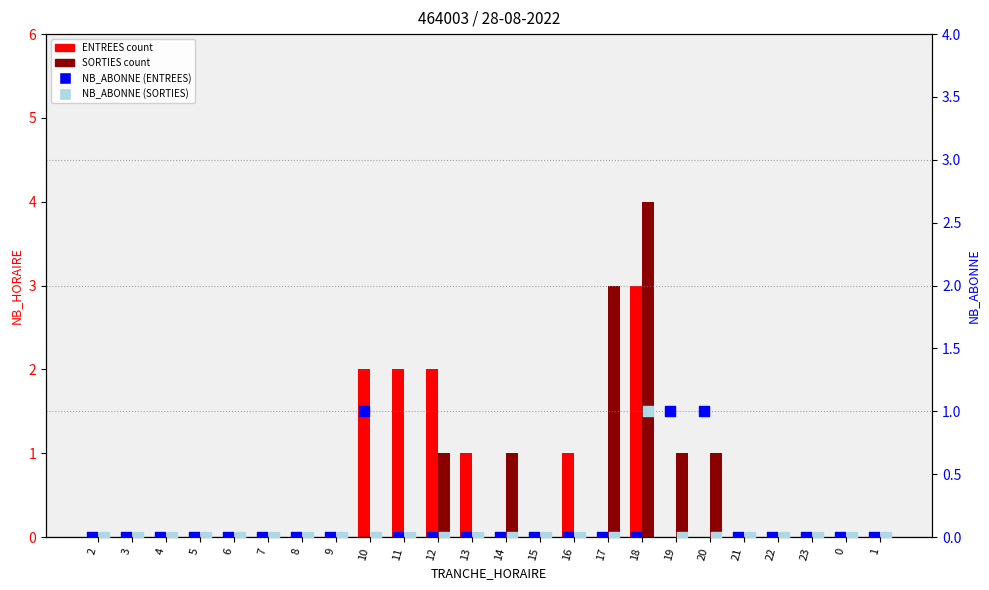

Which series contains the highest Y value?

SORTIES